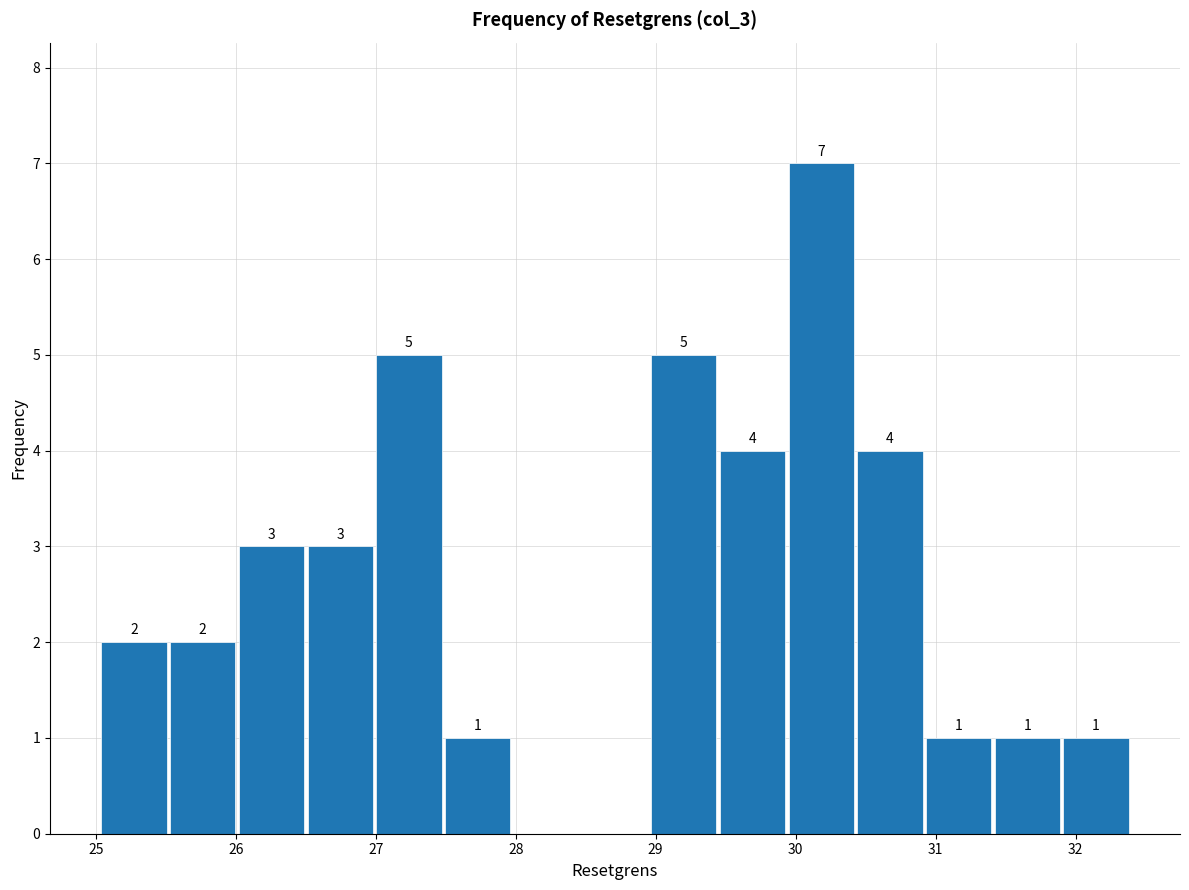

Over which range of the x-axis is the bar tallest?

29.9 to 30.4